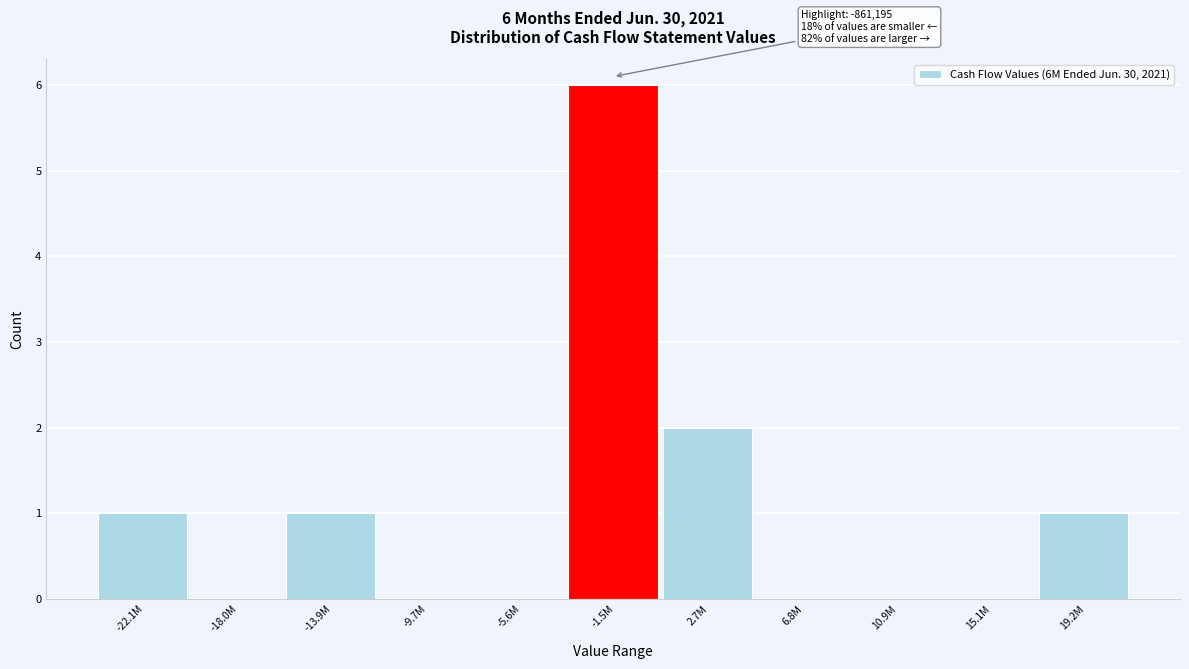

Reading right to left, extract all data points from this chart.

19.2M=1	15.1M=0	10.9M=0	6.8M=0	2.7M=2	-1.5M=6	-5.6M=0	-9.7M=0	-13.9M=1	-18.0M=0	-22.1M=1